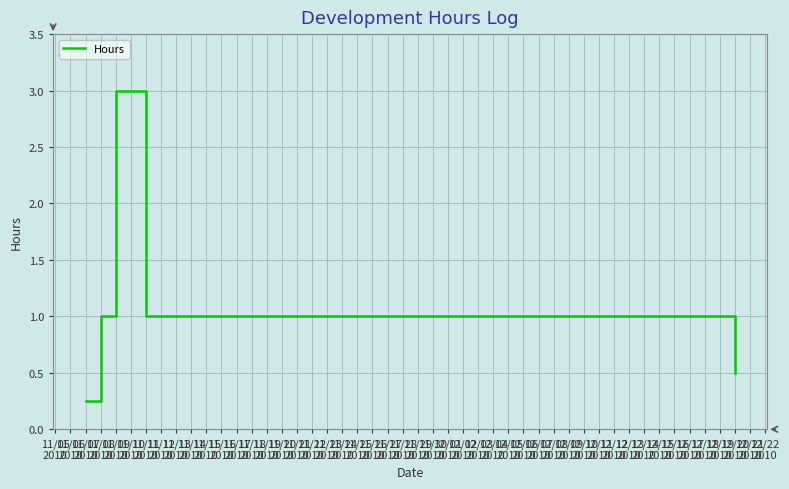

True or false: the data has more than 2 interior local peaks.

False